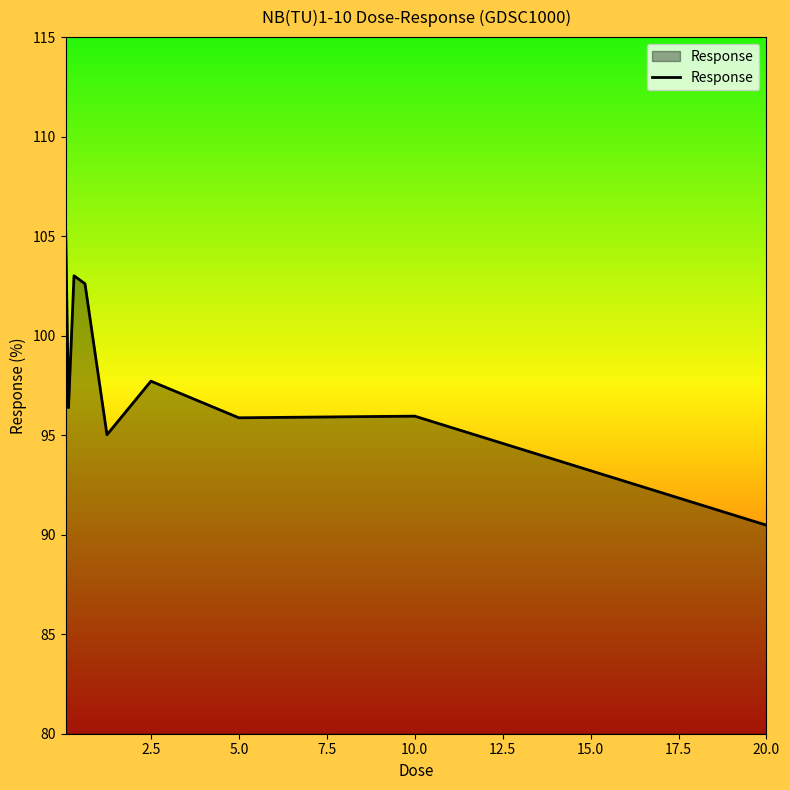

What is the difference between the maximum and minimum values?

14.7